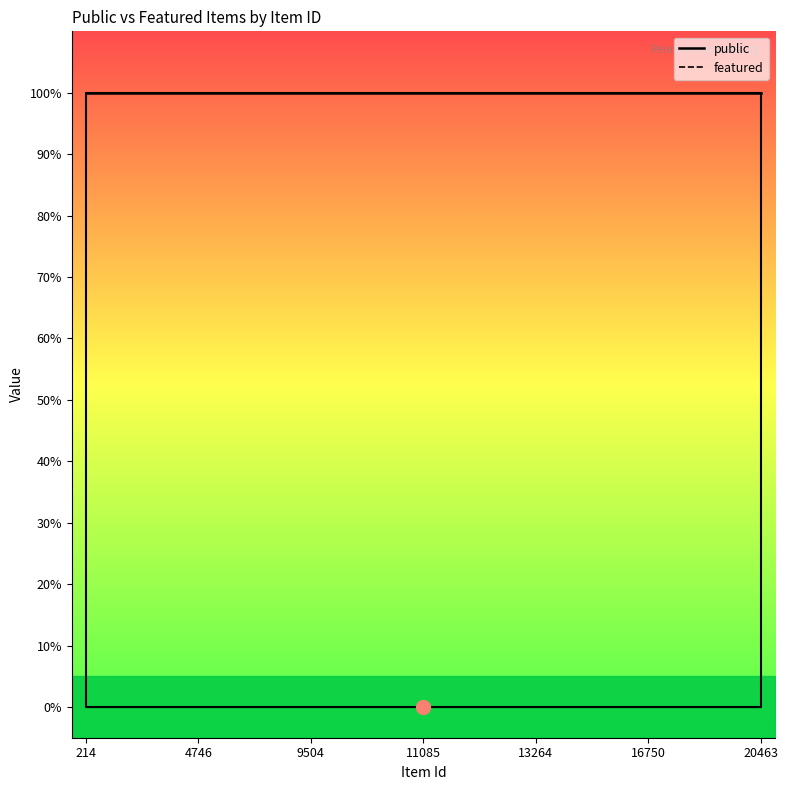

What is the sum of all public values?

25